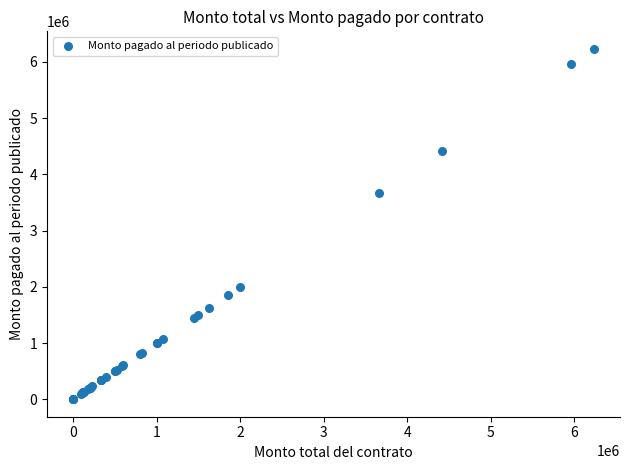

What Y value in the scatter plot is closest to 3116766?

3666667